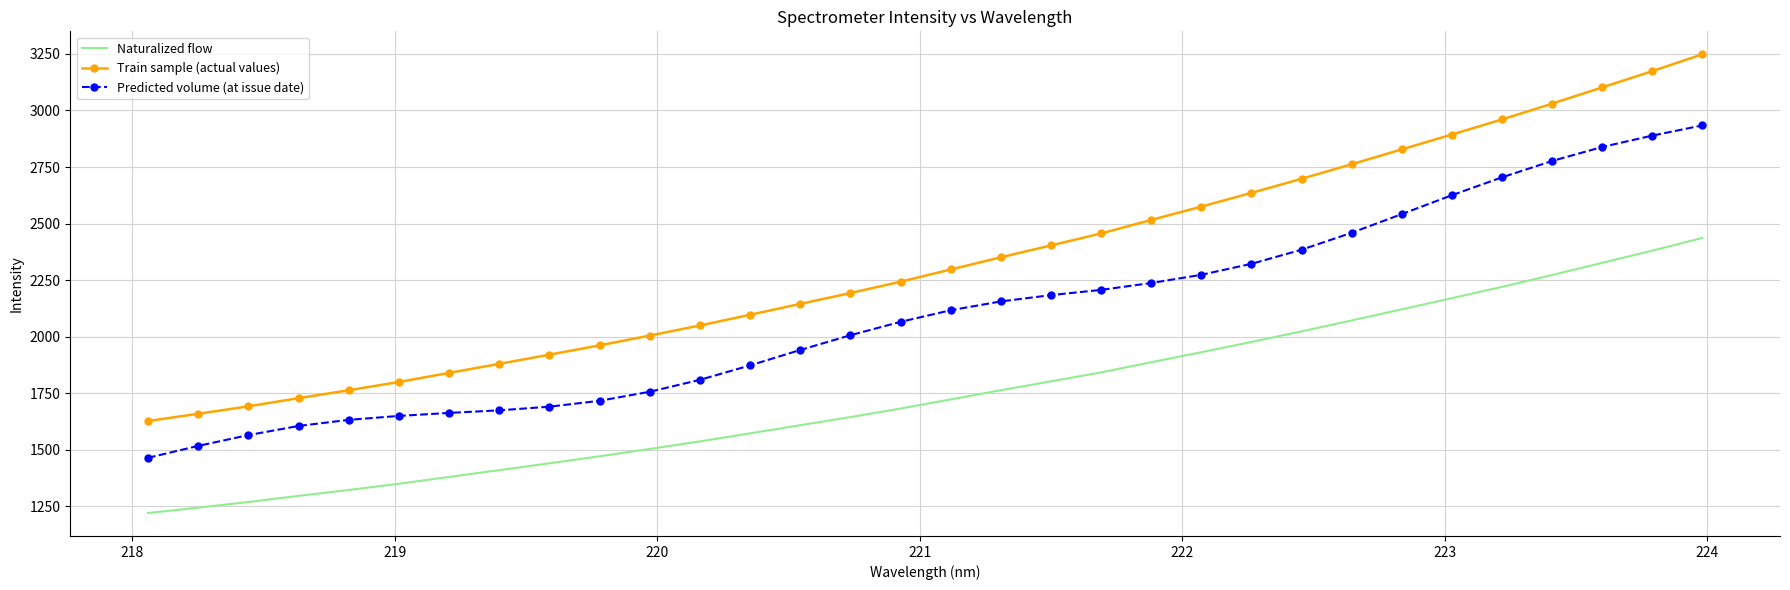

What is the difference between the maximum and minimum values in the Train sample (actual values) series?

1621.2